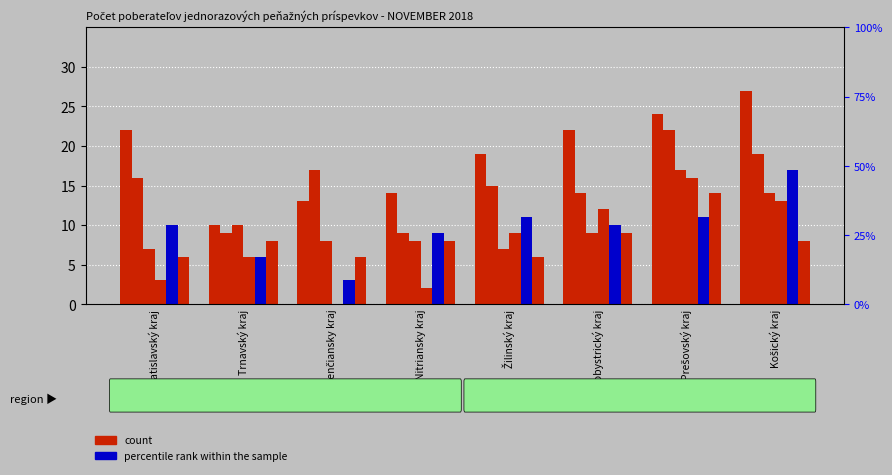

Count the number of categories in the chart.

8